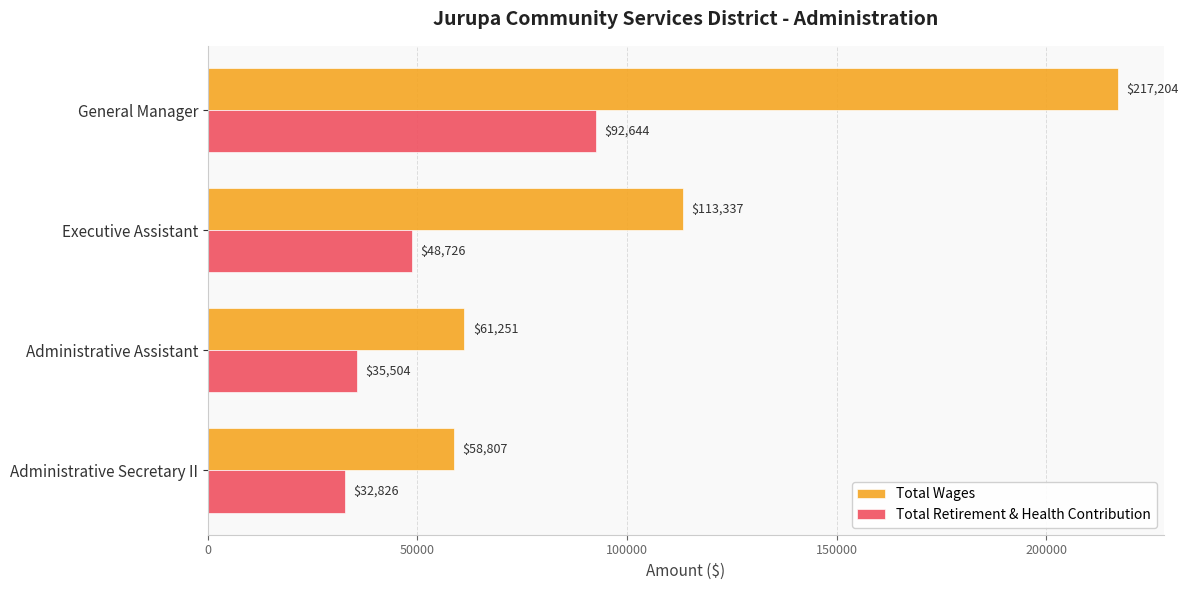

True or false: Total Wages has a value of 61251 at Administrative Assistant.

True